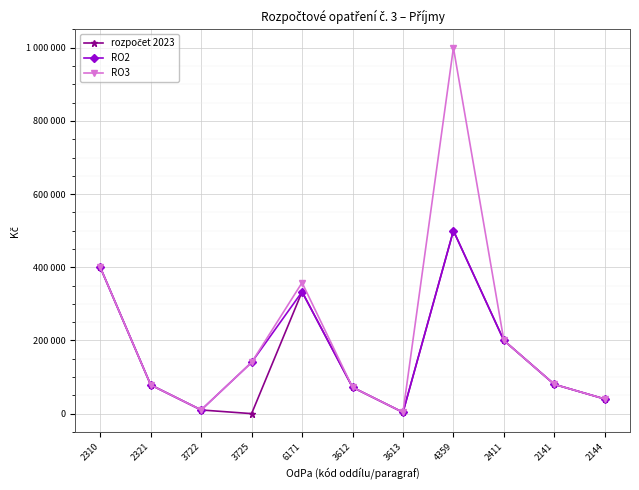

Reading left to right, list all the values displayed in this chart.

rozpočet 2023: 400000	78480	10000	0	333000	72000	3500	500000	200000	80000	40000
RO2: 400000	78480	10000	140000	333000	72000	3500	500000	200000	80000	40000
RO3: 400000	78480	10000	140000	358000	72000	3500	1000000	200000	80000	40000